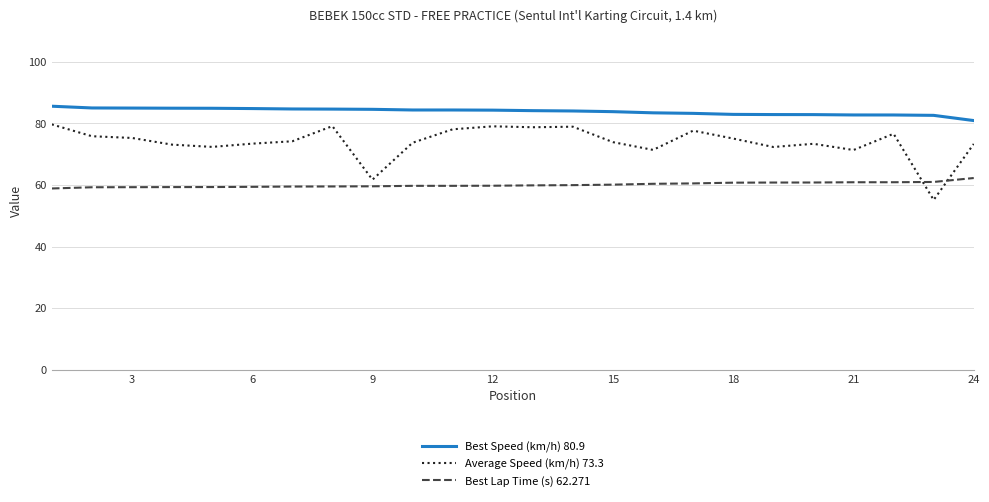

Which series has the largest range (max minus min)?

Average Speed (km/h) 73.3